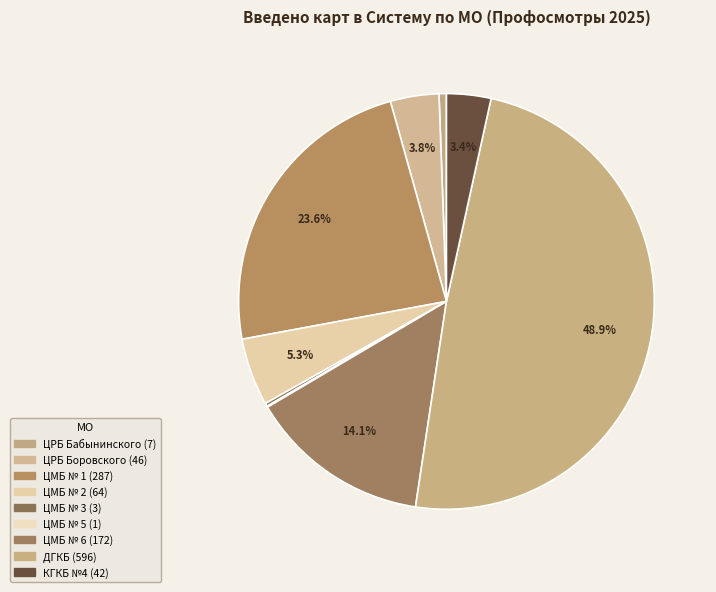

Is it true that ЦМБ № 3 is 1% of the pie?

False